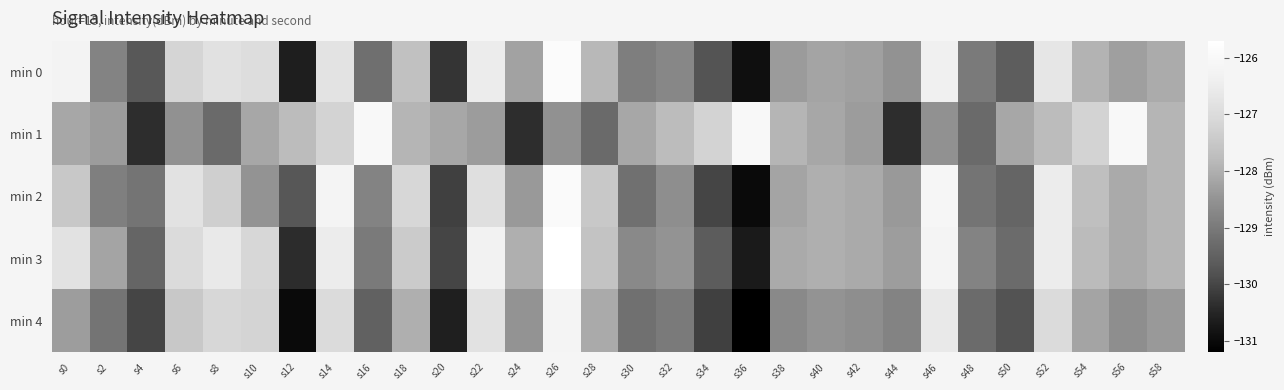

List the series in order of their peak value, lowest first.

min 4, min 1, min 2, min 0, min 3